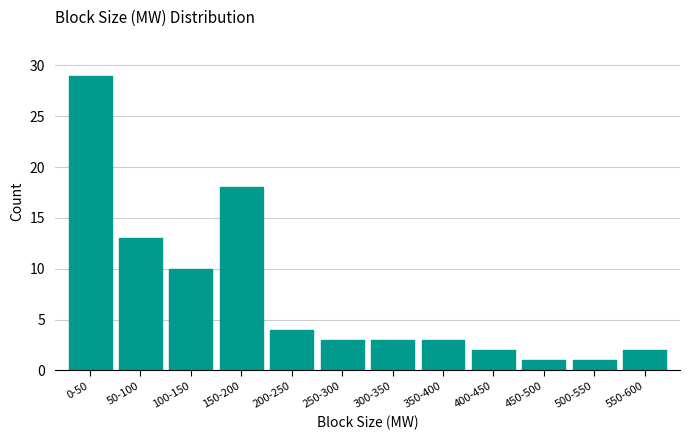

Reading left to right, transcribe all the data shown in this chart.

0-50=29	50-100=13	100-150=10	150-200=18	200-250=4	250-300=3	300-350=3	350-400=3	400-450=2	450-500=1	500-550=1	550-600=2